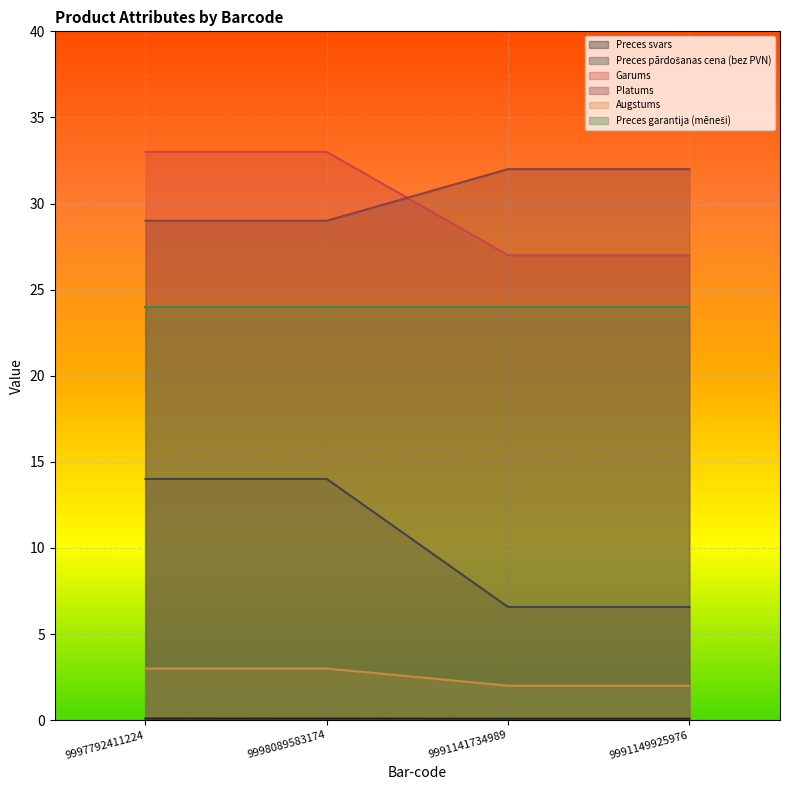

Read the Garums value at 9997792411224.

33.0